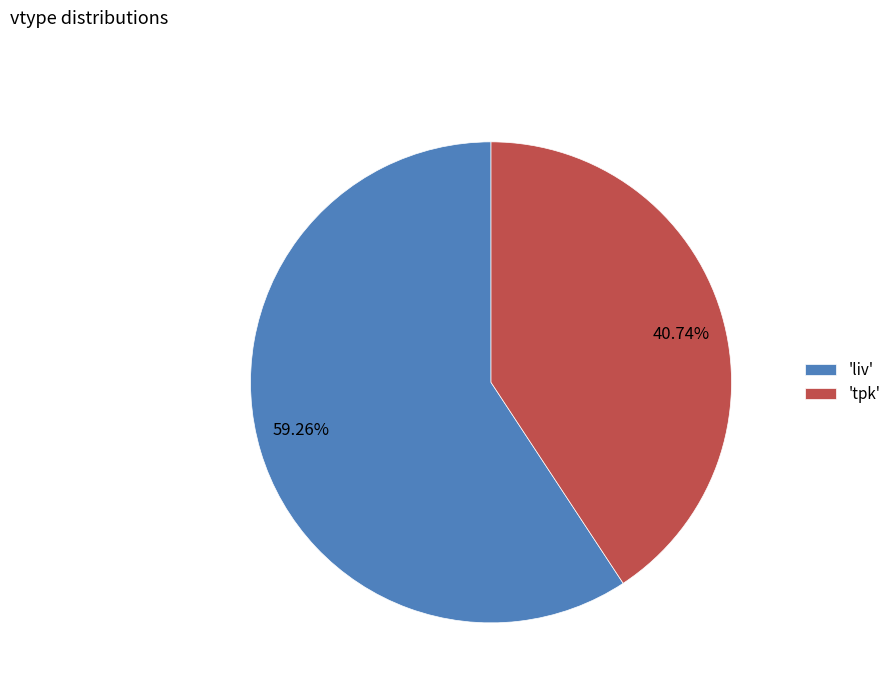

Does any single category account for the majority?

Yes